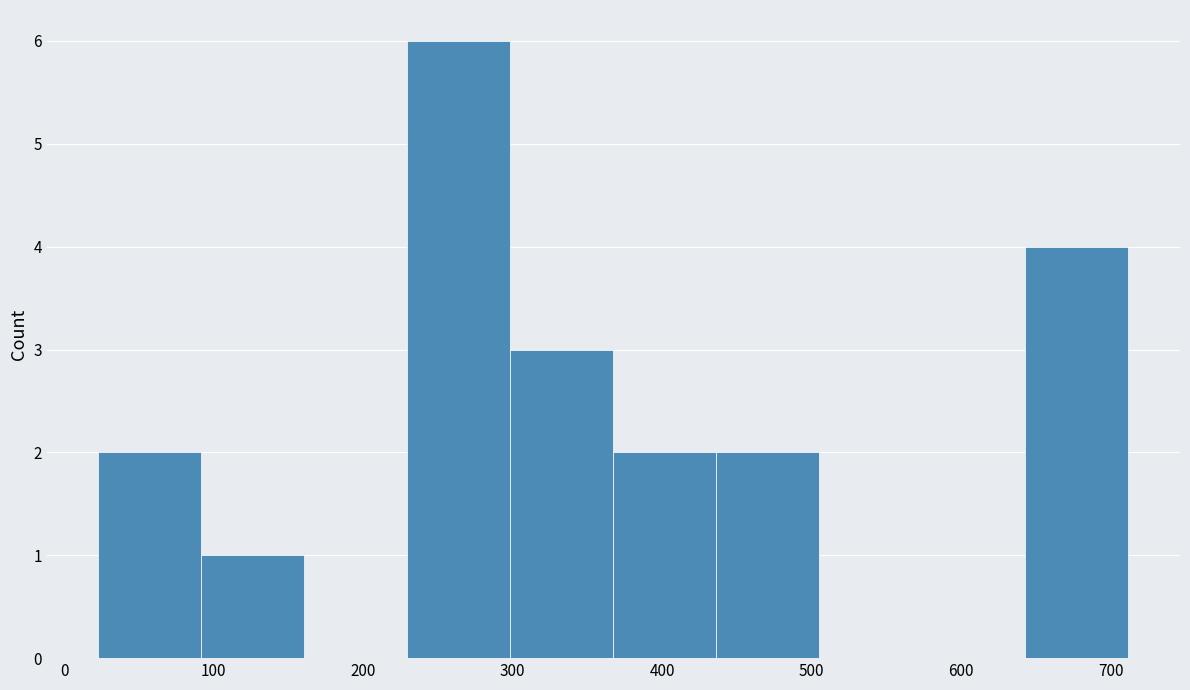

What is the height of the bar covering 440 to 510 on the x-axis? Neither the bar edges nor the heights are printed on the chart, so give them approximately, as read against the axes.

2